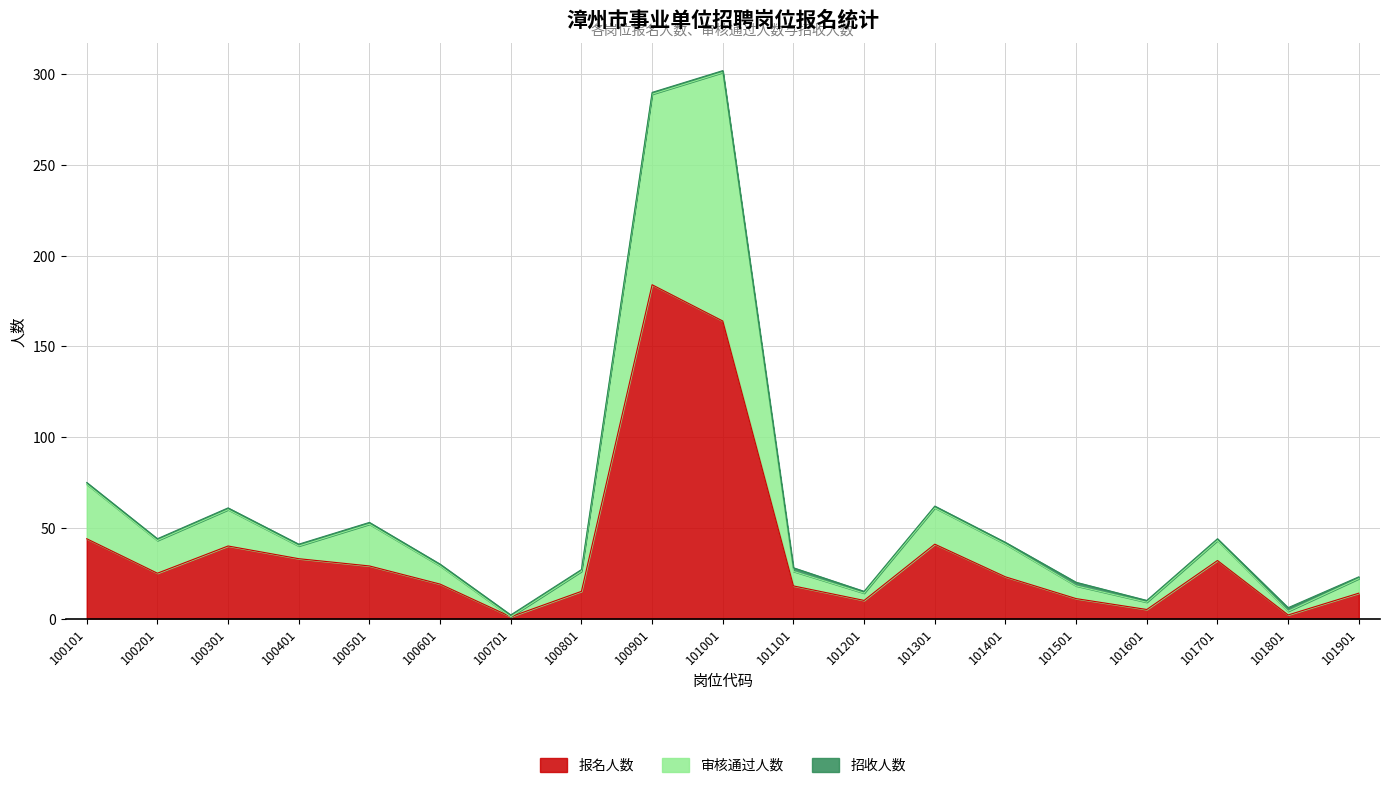

What is the maximum value for 报名人数?

184